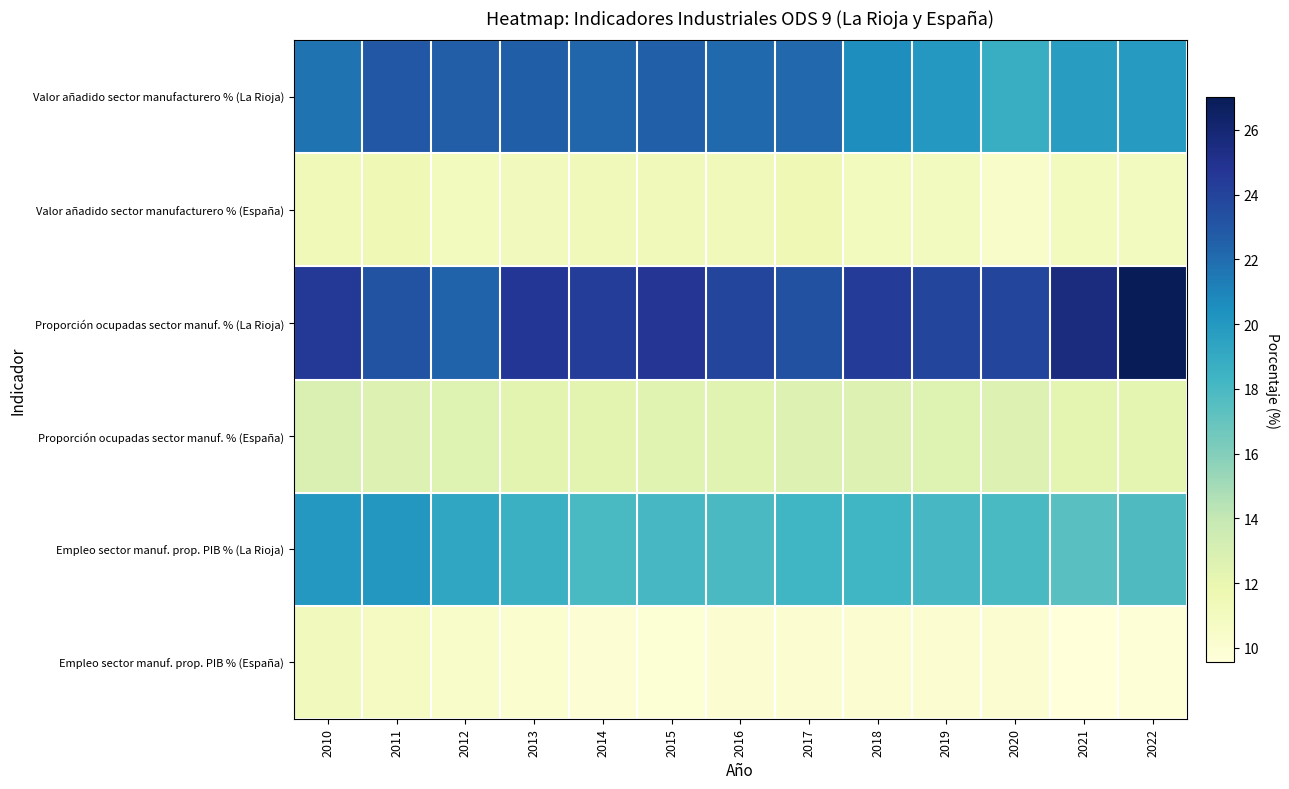

What is the difference between the highest and lowest values at 2010?

13.4